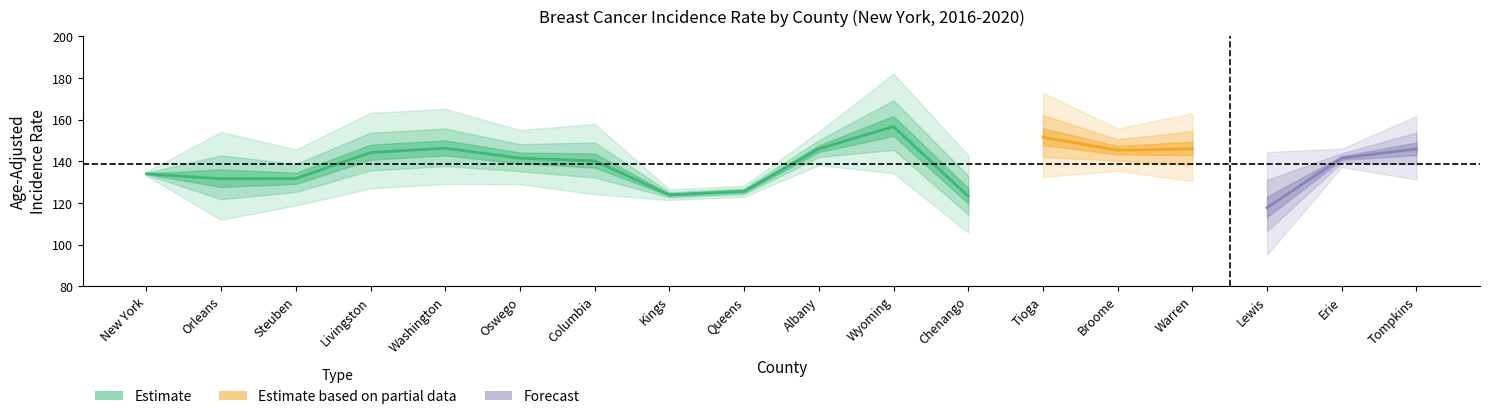

The value of Upper 95% CI at Erie is 245.2. True or false?

False